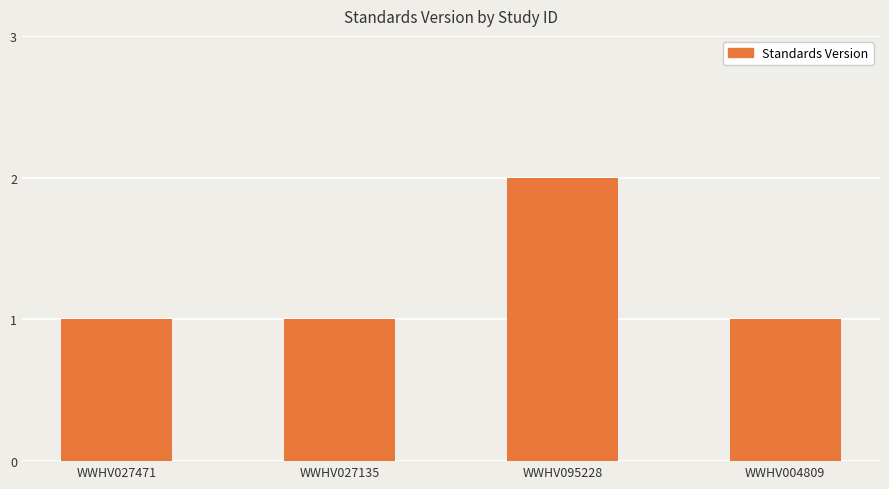

What is the greatest value displayed?

2